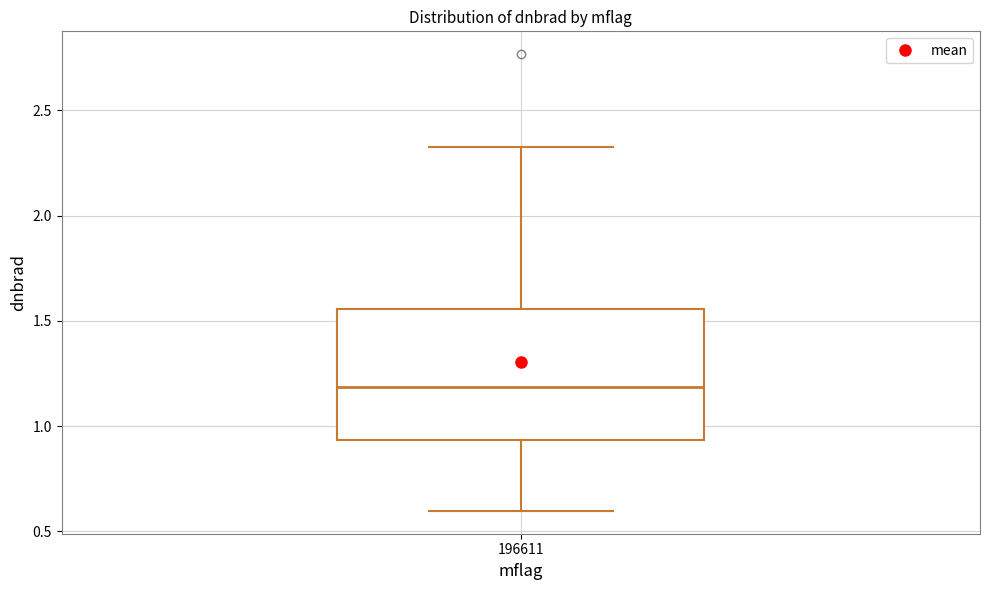

Where is the upper edge of the box at x = 196611 on the y-axis? The values are not printed on the chart, so give them approximately, as read against the axis.

1.55